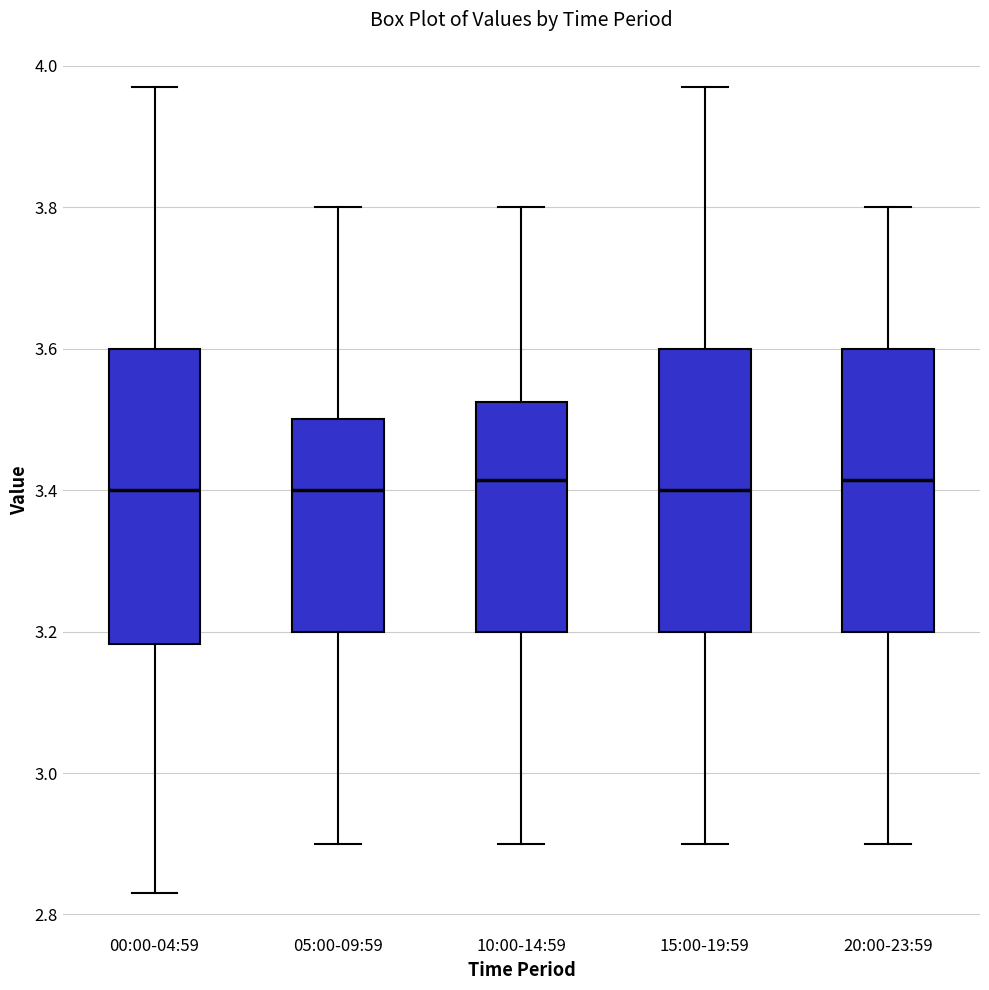

Reading left to right, transcribe this box plot: for each box, give where its median line is, the range the box spans, and where its two whiskers end, as read against the y-axis. The values are not printed on the chart, so give them approximately, as read against the axis.

00:00-04:59: median 3.40, box 3.18 to 3.60, whiskers 2.84 to 3.98
05:00-09:59: median 3.40, box 3.20 to 3.50, whiskers 2.90 to 3.80
10:00-14:59: median 3.42, box 3.20 to 3.52, whiskers 2.90 to 3.80
15:00-19:59: median 3.40, box 3.20 to 3.60, whiskers 2.90 to 3.98
20:00-23:59: median 3.42, box 3.20 to 3.60, whiskers 2.90 to 3.80